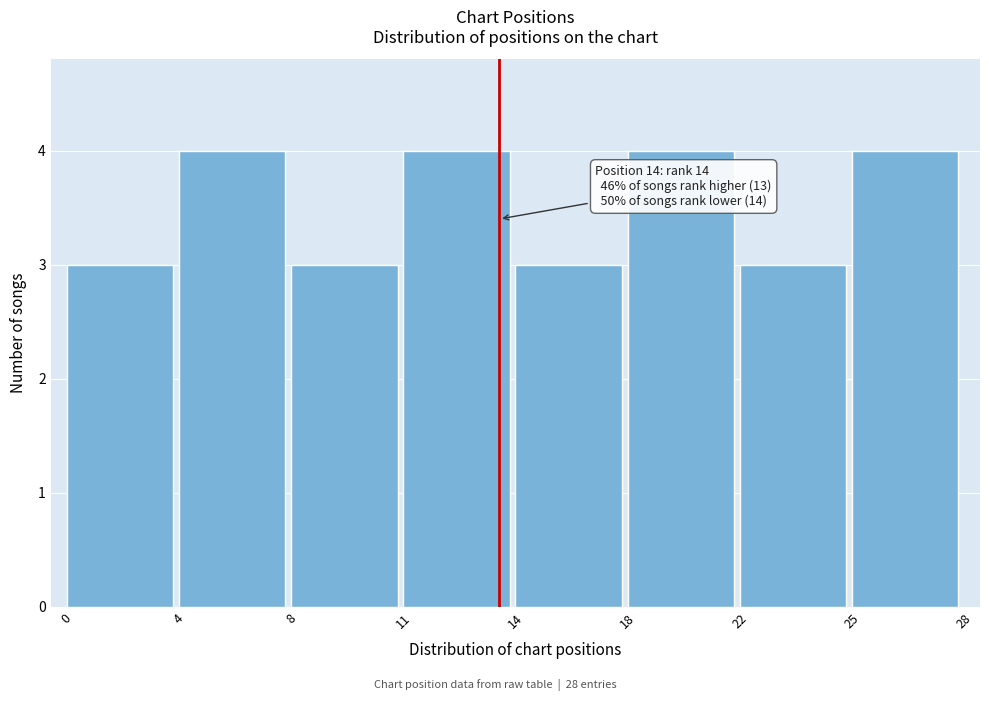

Reading right to left, transcribe all the data shown in this chart.

25=4	22=3	18=4	14=3	11=4	8=3	4=4	0=3